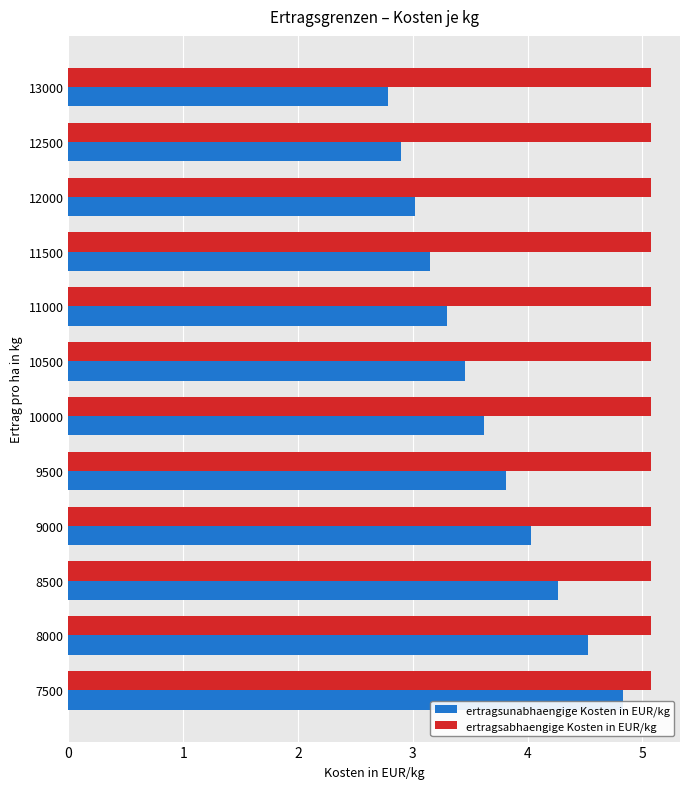

What is the difference between the highest and lowest values at 12000?

2.1